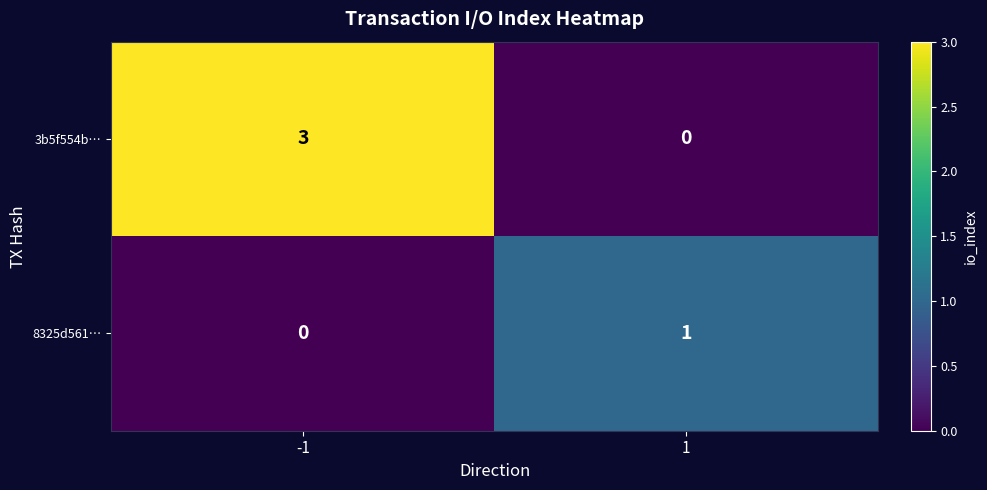

At how many categories does at least one series exceed 0?

2